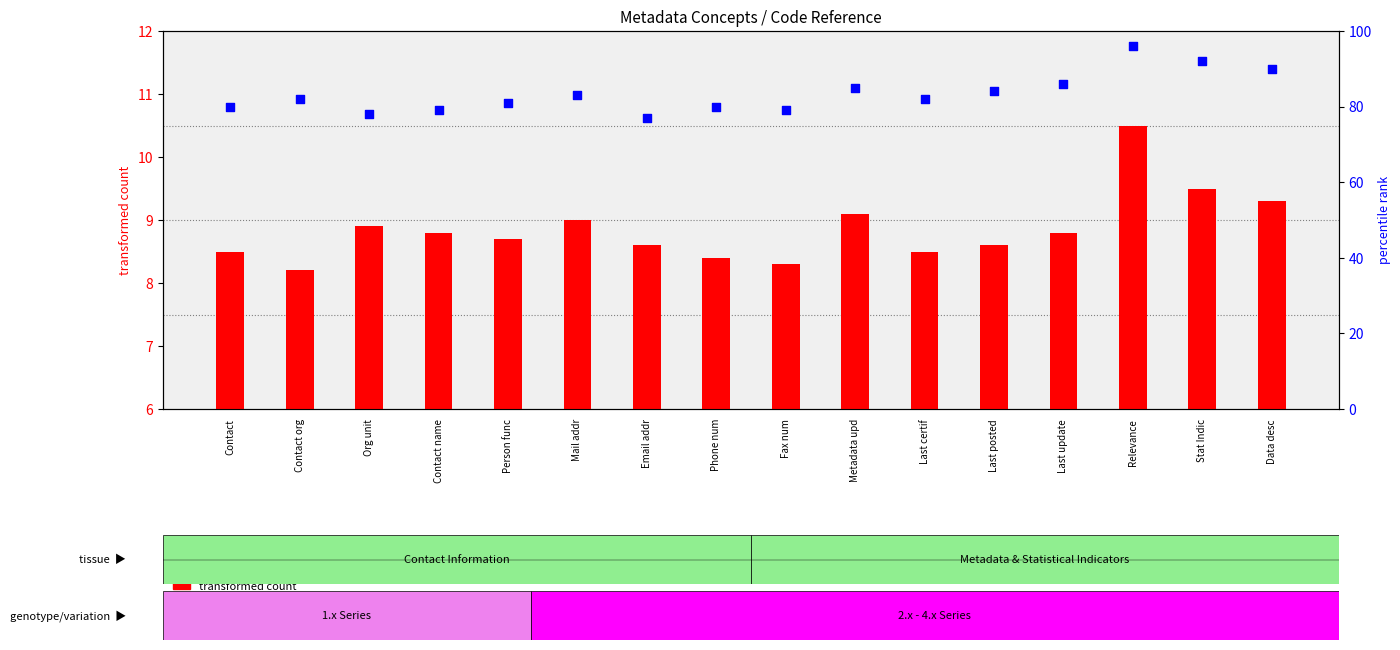

At which category is the sum across all series the highest?

Relevance